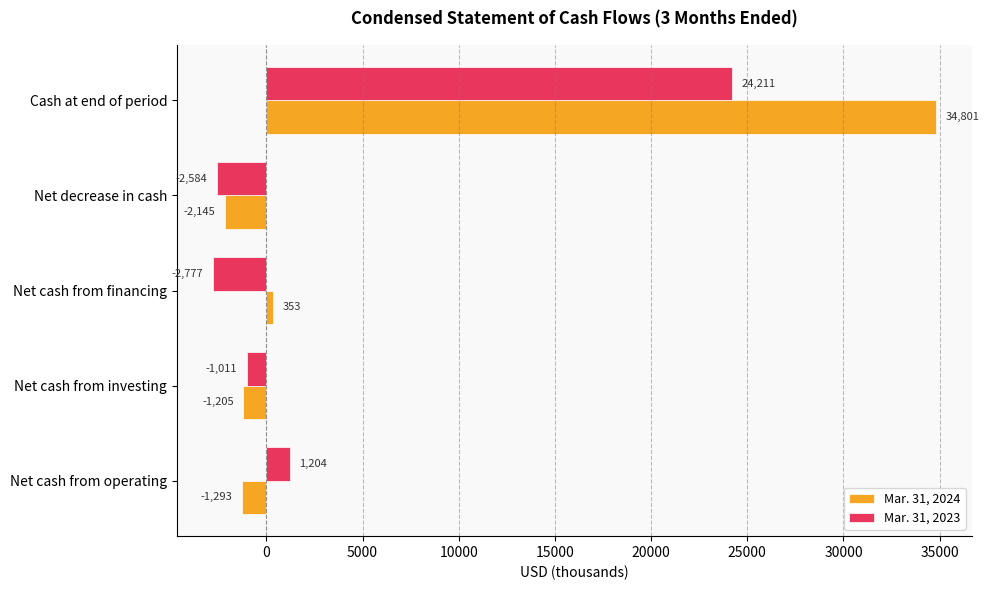

What is the greatest value displayed?

34801